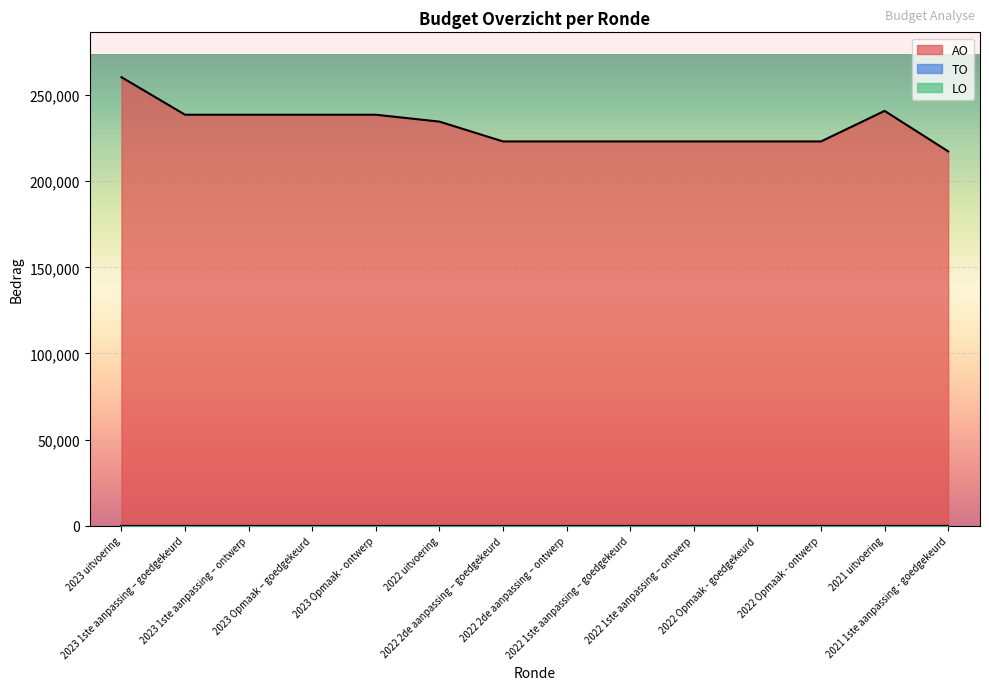

Which label corresponds to the largest value in the chart?

2023 uitvoering